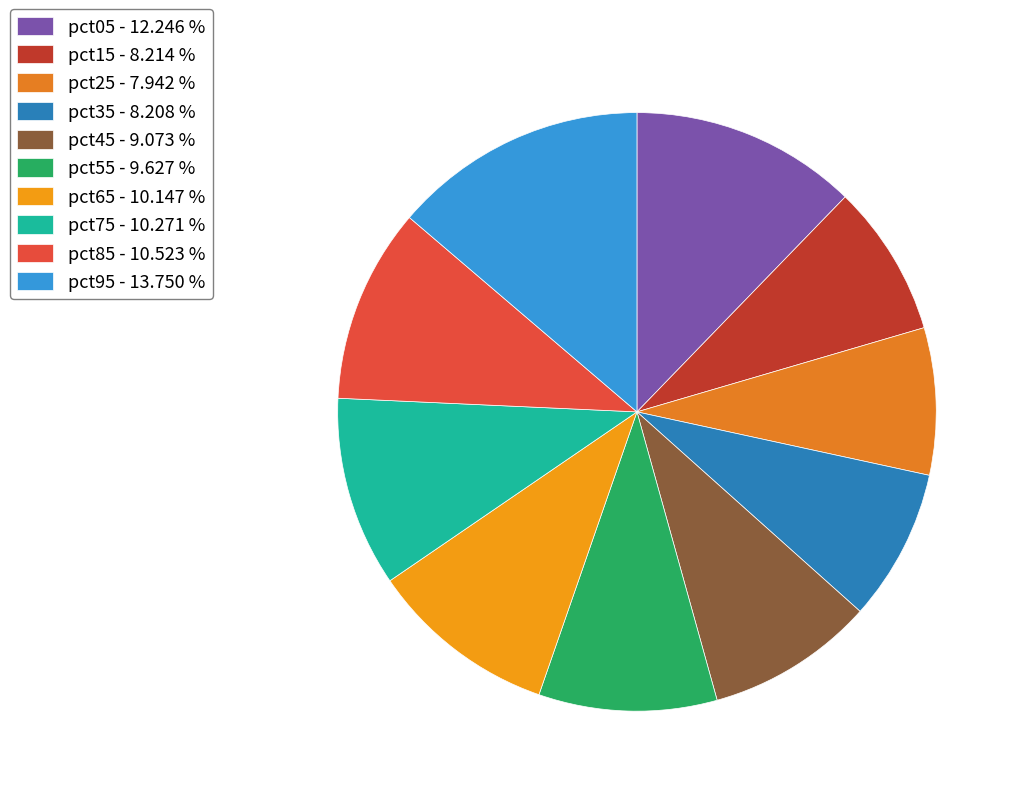

How many segments does this pie chart have?

10